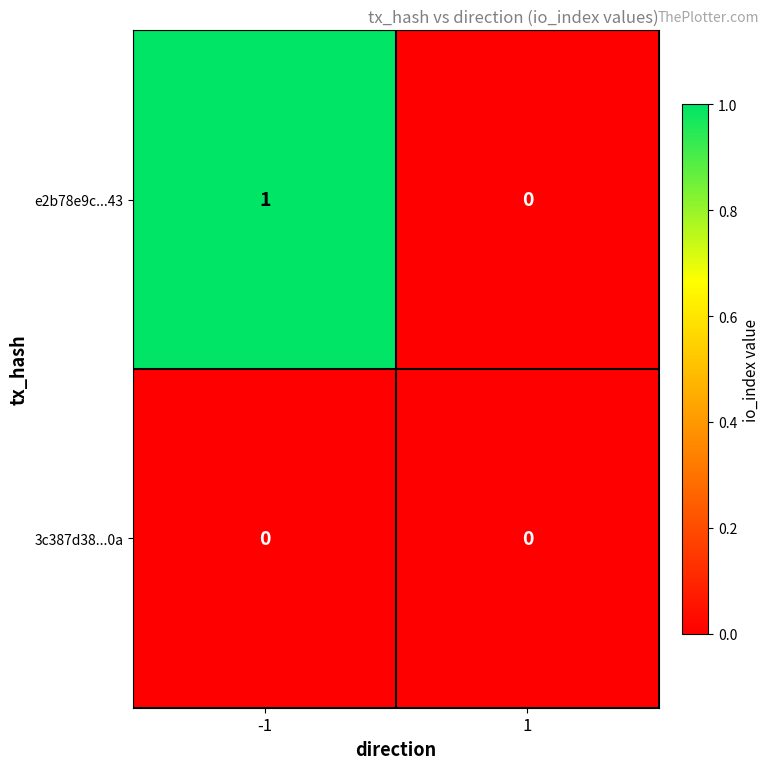

List the series in order of their overall mean, lowest first.

3c387d38...0a, e2b78e9c...43